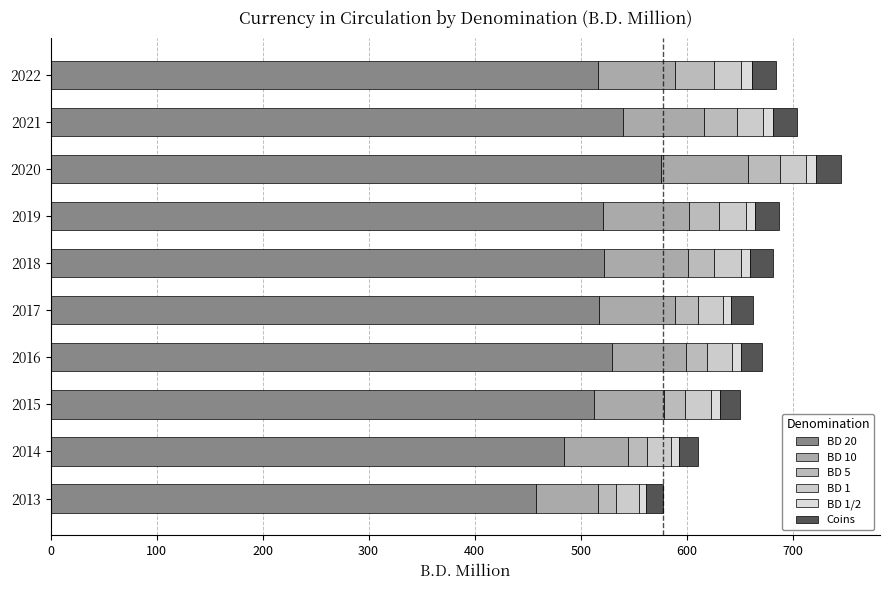

What is the difference between the maximum and minimum values in the BD 20 series?

118.4